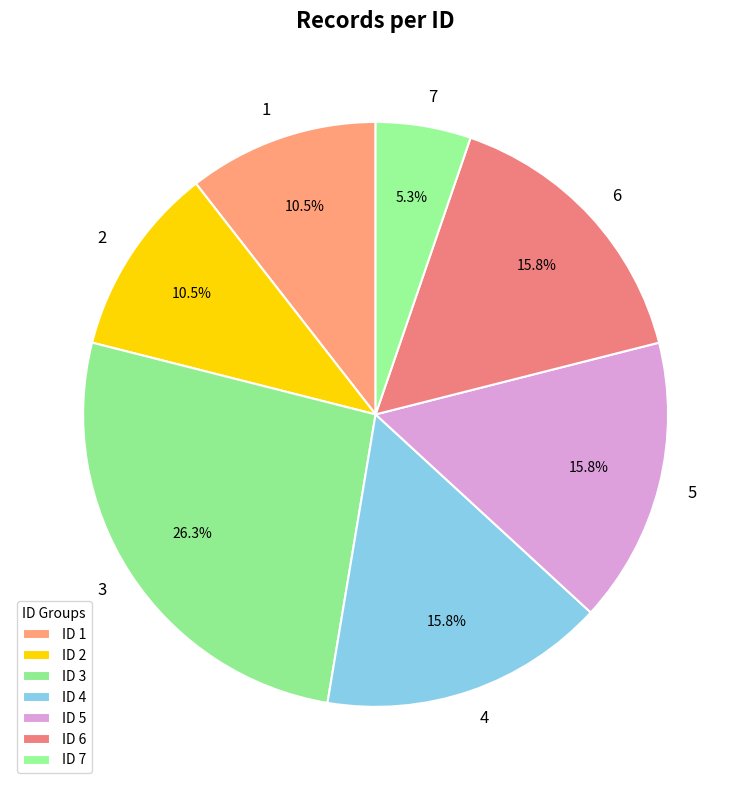

How many segments does this pie chart have?

7